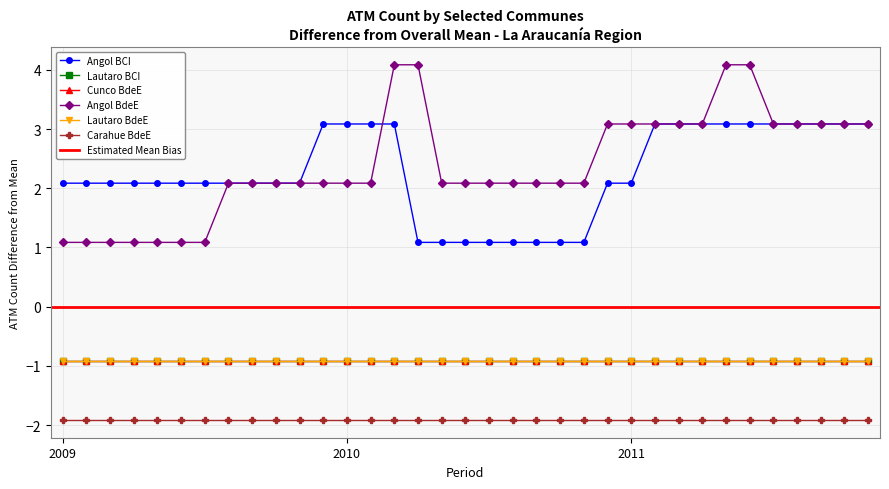

What is the difference between the Angol BCI values at 2011-May and 2009-Ago?

1